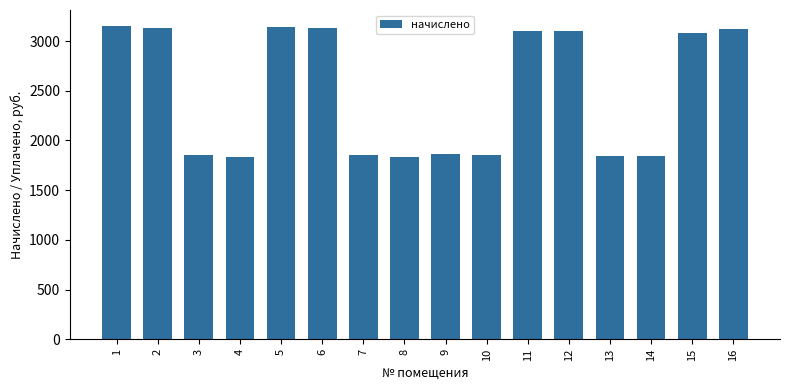

Where does the data first go above 3080?

1